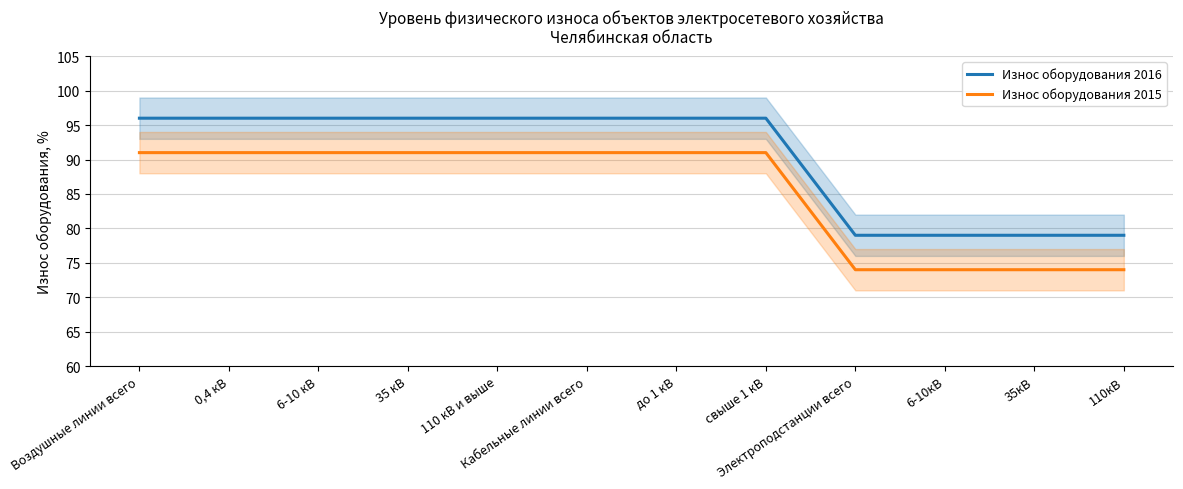

Reading left to right, list all the values displayed in this chart.

Износ оборудования 2016: Воздушные линии всего=96	0,4 кВ=96	6-10 кВ=96	35 кВ=96	110 кВ и выше=96	Кабельные линии всего=96	до 1 кВ=96	свыше 1 кВ=96	Электроподстанции всего=79	6-10кВ=79	35кВ=79	110кВ=79
Износ оборудования 2015: Воздушные линии всего=91	0,4 кВ=91	6-10 кВ=91	35 кВ=91	110 кВ и выше=91	Кабельные линии всего=91	до 1 кВ=91	свыше 1 кВ=91	Электроподстанции всего=74	6-10кВ=74	35кВ=74	110кВ=74